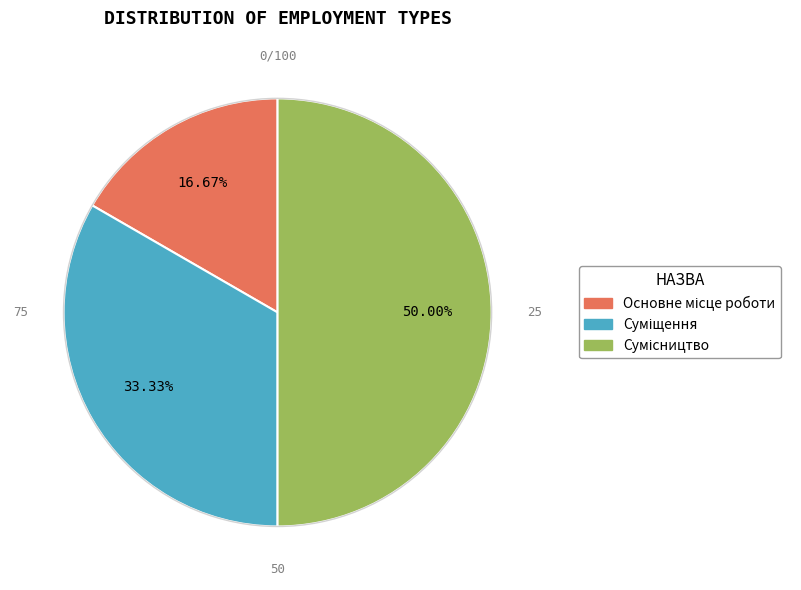

How many segments does this pie chart have?

3